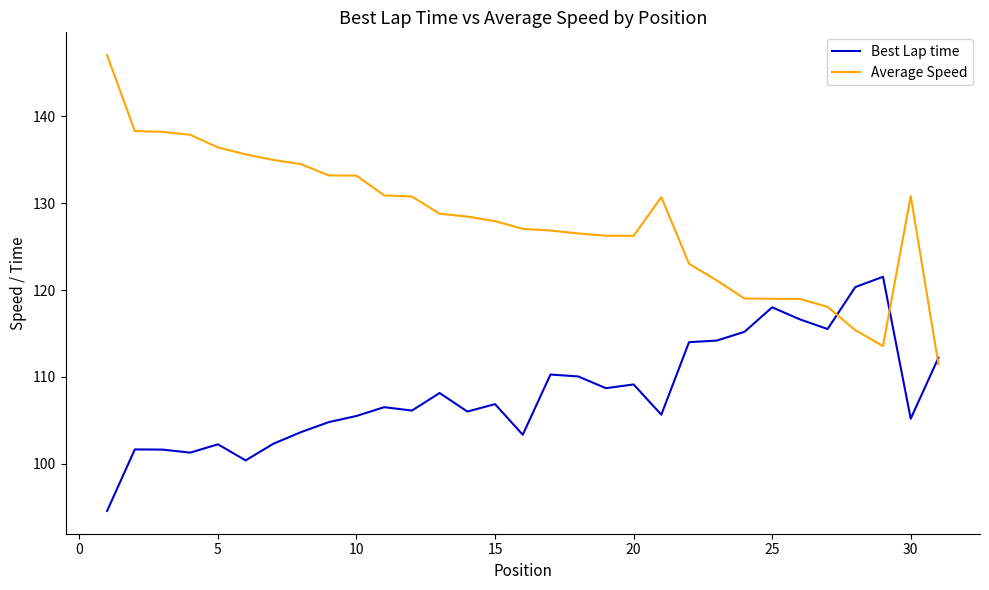

What are all the series names shown in the legend?

Best Lap time, Average Speed